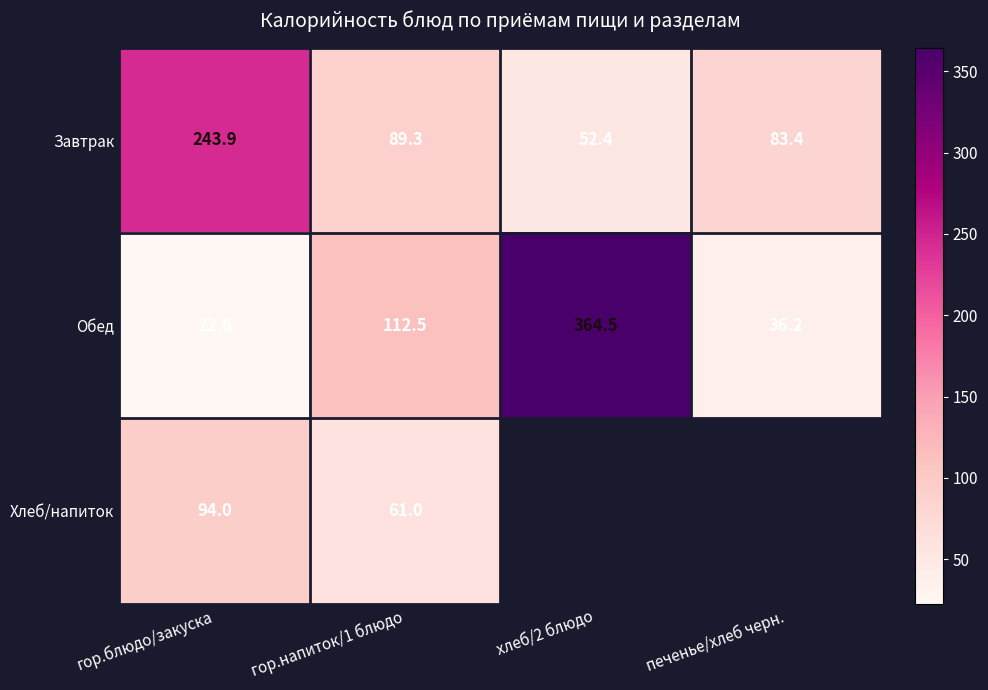

At how many categories does at least one series exceed 222?

2